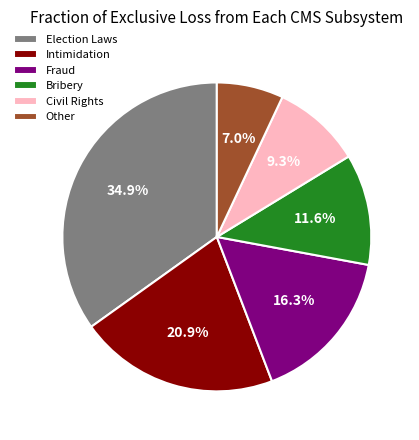

Is the sum of Other and Bribery greater than half?

No